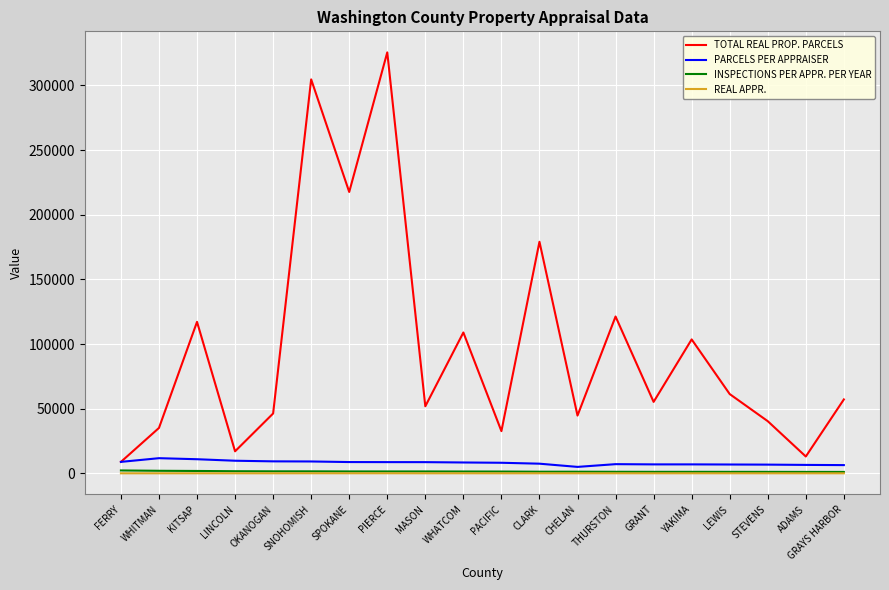

At which category is the sum across all series the highest?

PIERCE